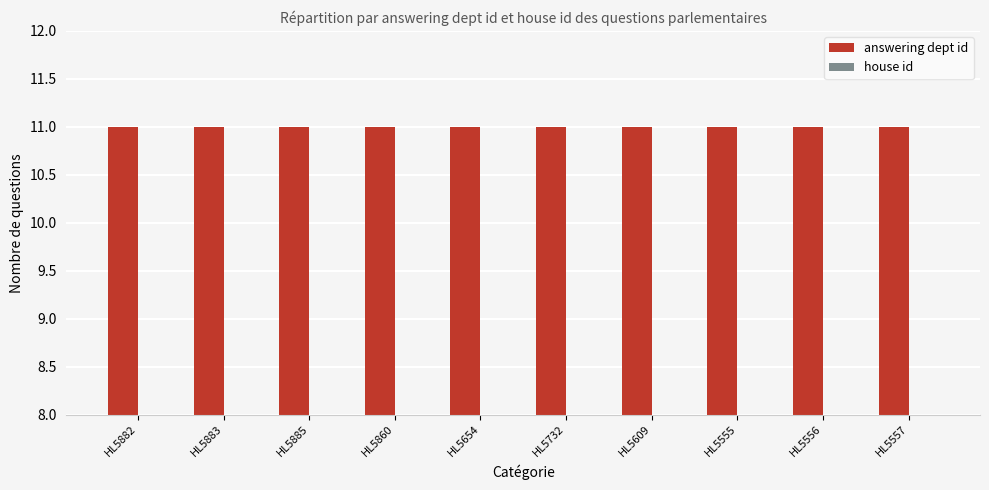

What is the total value across all series at HL5860?

13